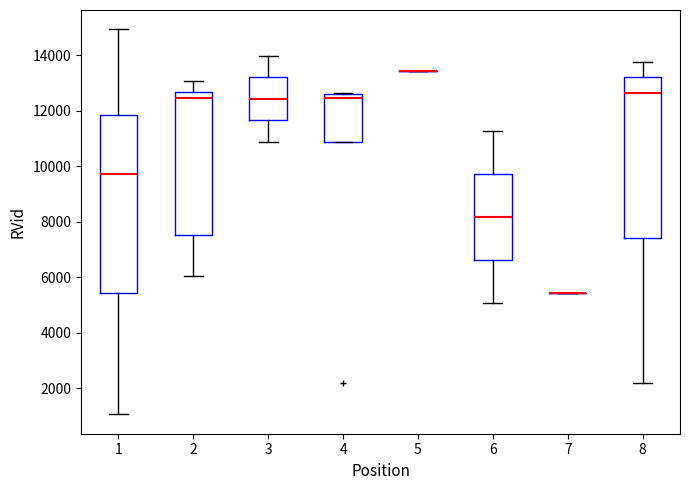

Reading left to right, transcribe this box plot: for each box, give where its median line is, the range the box spans, and where its two whiskers end, as read against the y-axis. The values are not printed on the chart, so give them approximately, as read against the axis.

1: median 9800, box 5400 to 11800, whiskers 1000 to 15000
2: median 12400, box 7600 to 12600, whiskers 6000 to 13000
3: median 12400, box 11600 to 13200, whiskers 10800 to 14000
4: median 12400, box 10800 to 12600, whiskers 10800 to 12600
5: box collapsed to a line at 13400, whiskers 13400 to 13400
6: median 8200, box 6600 to 9800, whiskers 5000 to 11200
7: box collapsed to a line at 5400, whiskers 5400 to 5400
8: median 12600, box 7400 to 13200, whiskers 2200 to 13800